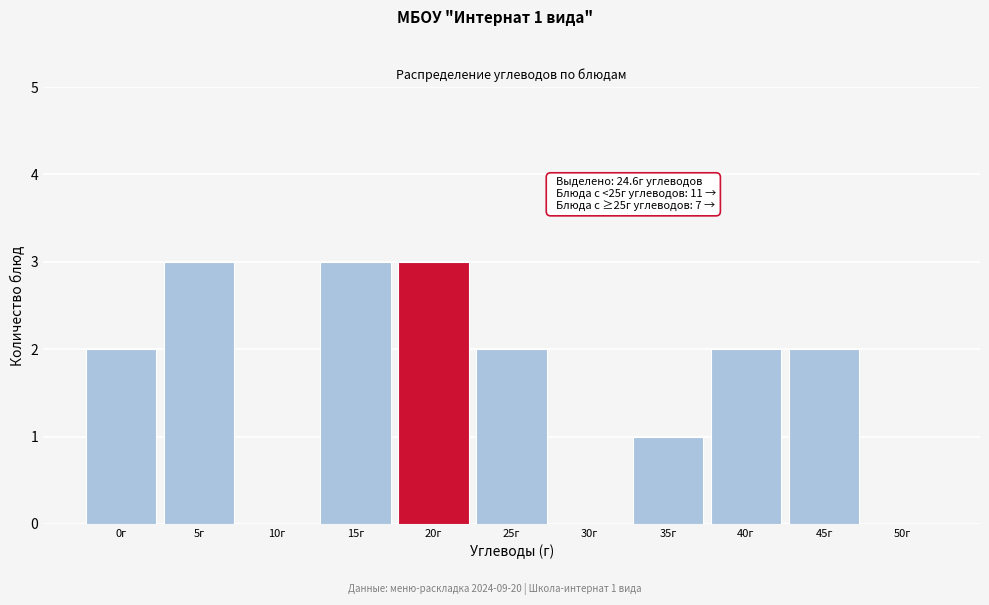

Reading right to left, transcribe all the data shown in this chart.

50г=0	45г=2	40г=2	35г=1	30г=0	25г=2	20г=3	15г=3	10г=0	5г=3	0г=2